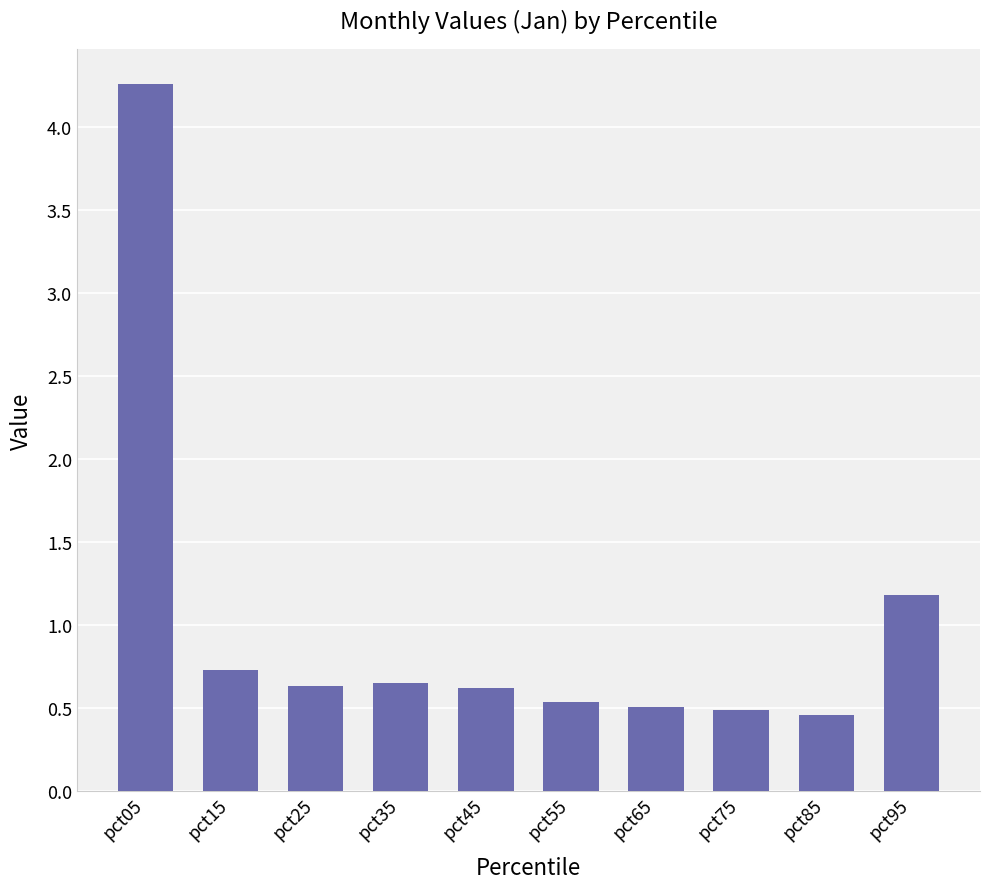

Which category has the highest value across all series?

pct05